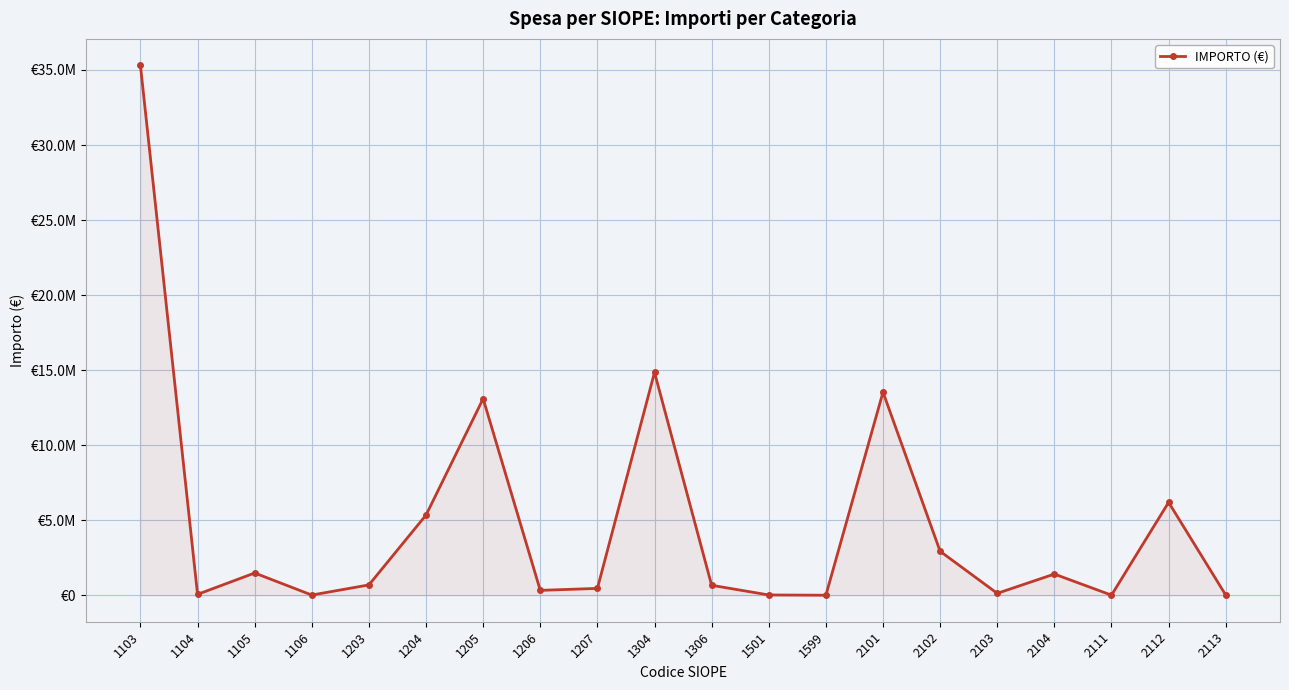

How many data points does each series have?

20